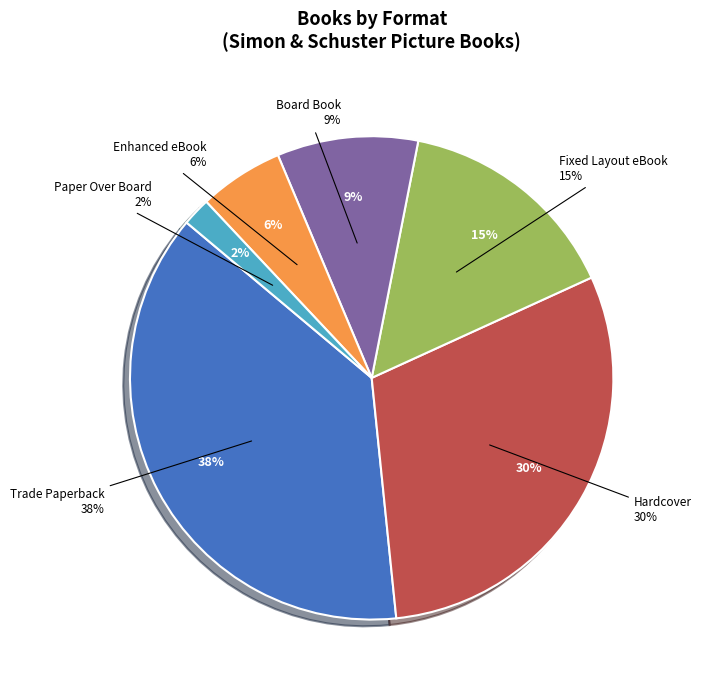

Combined, what portion of the pie is Fixed Layout eBook and Paper Over Board?

17.0%